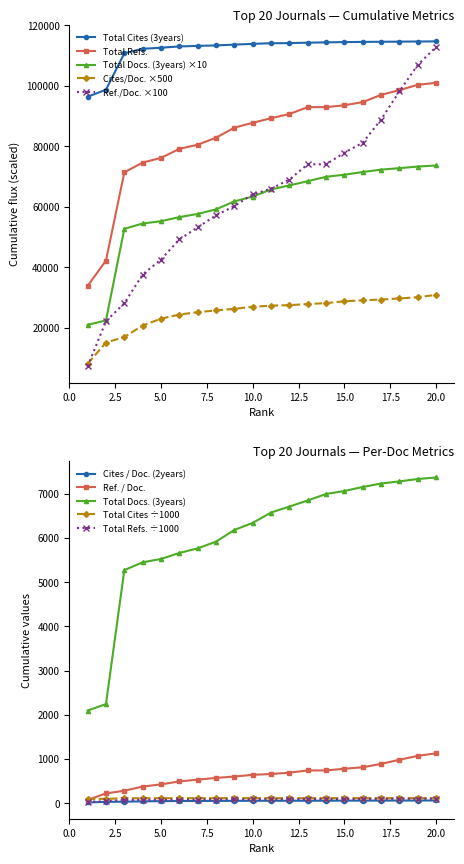

What is the difference between the maximum and second lowest values in the Total Cites (3years) series?

15989.0